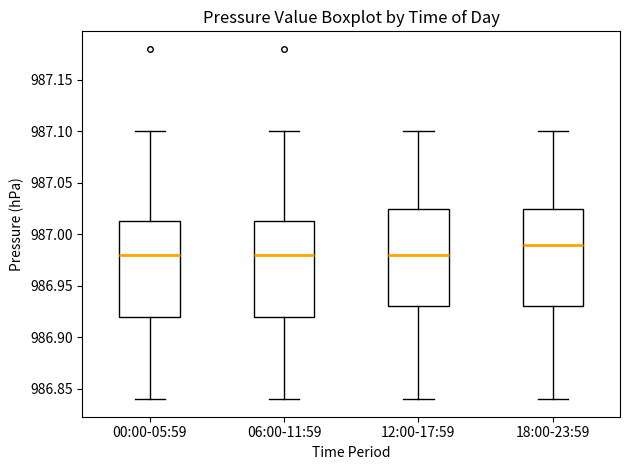

Reading left to right, transcribe this box plot: for each box, give where its median line is, the range the box spans, and where its two whiskers end, as read against the y-axis. The values are not printed on the chart, so give them approximately, as read against the axis.

00:00-05:59: median 986.980, box 986.920 to 987.015, whiskers 986.840 to 987.100
06:00-11:59: median 986.980, box 986.920 to 987.015, whiskers 986.840 to 987.100
12:00-17:59: median 986.980, box 986.930 to 987.025, whiskers 986.840 to 987.100
18:00-23:59: median 986.990, box 986.930 to 987.025, whiskers 986.840 to 987.100